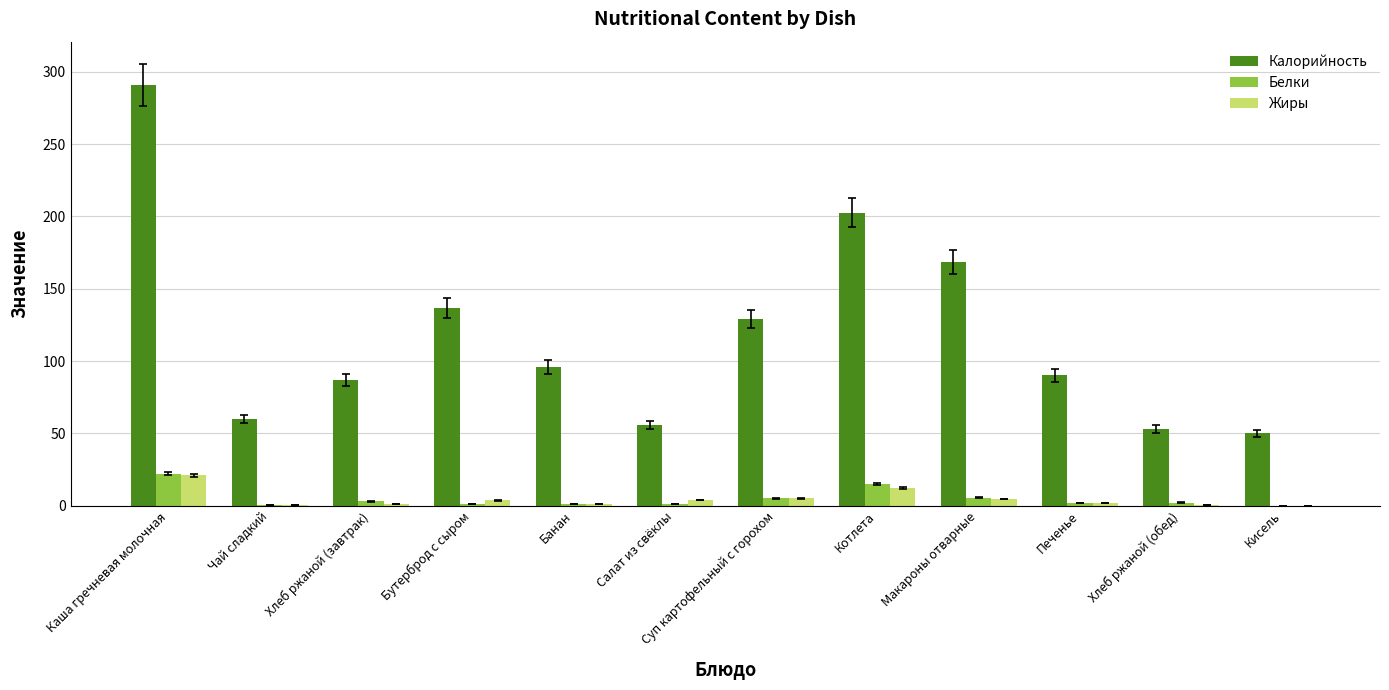

Which series has the largest total across all categories?

Калорийность